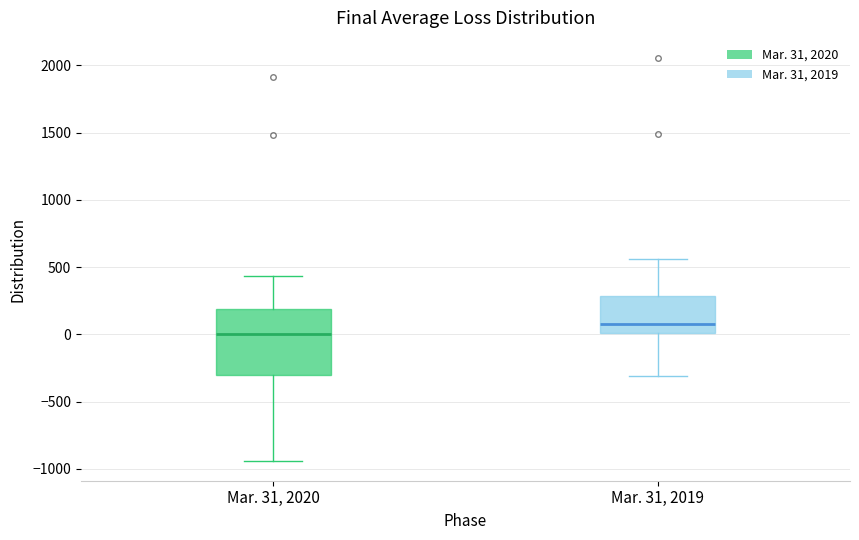

Comparing the boxes themselves (not the whiskers), which one is the tallest?

Mar. 31, 2020